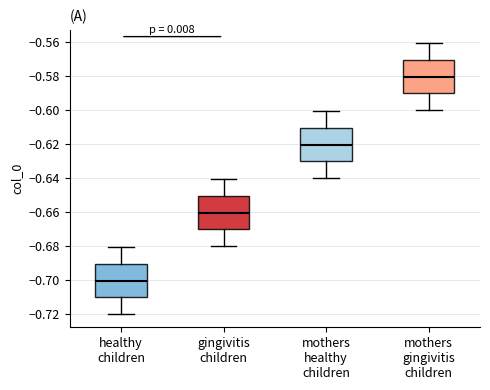

Which box's median line is the lowest?

healthy children